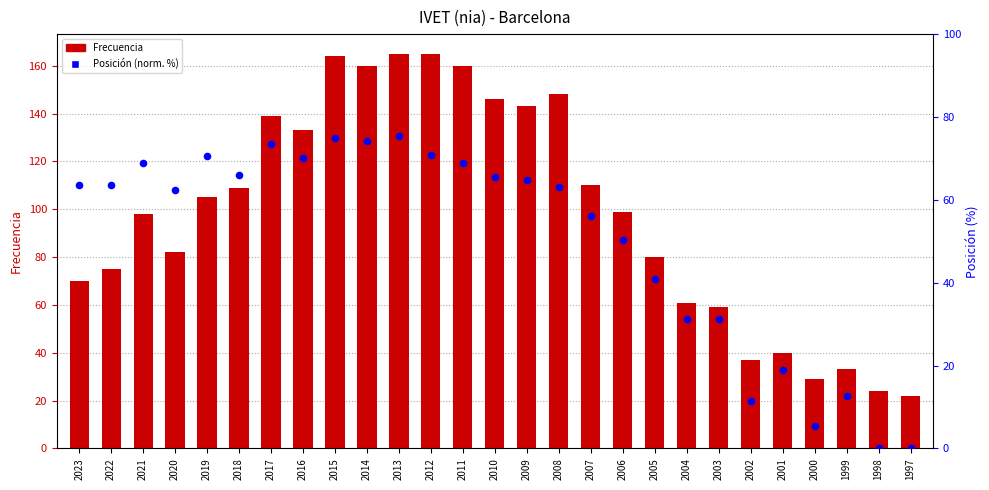

What is the total value across all series at 2013?

240.4